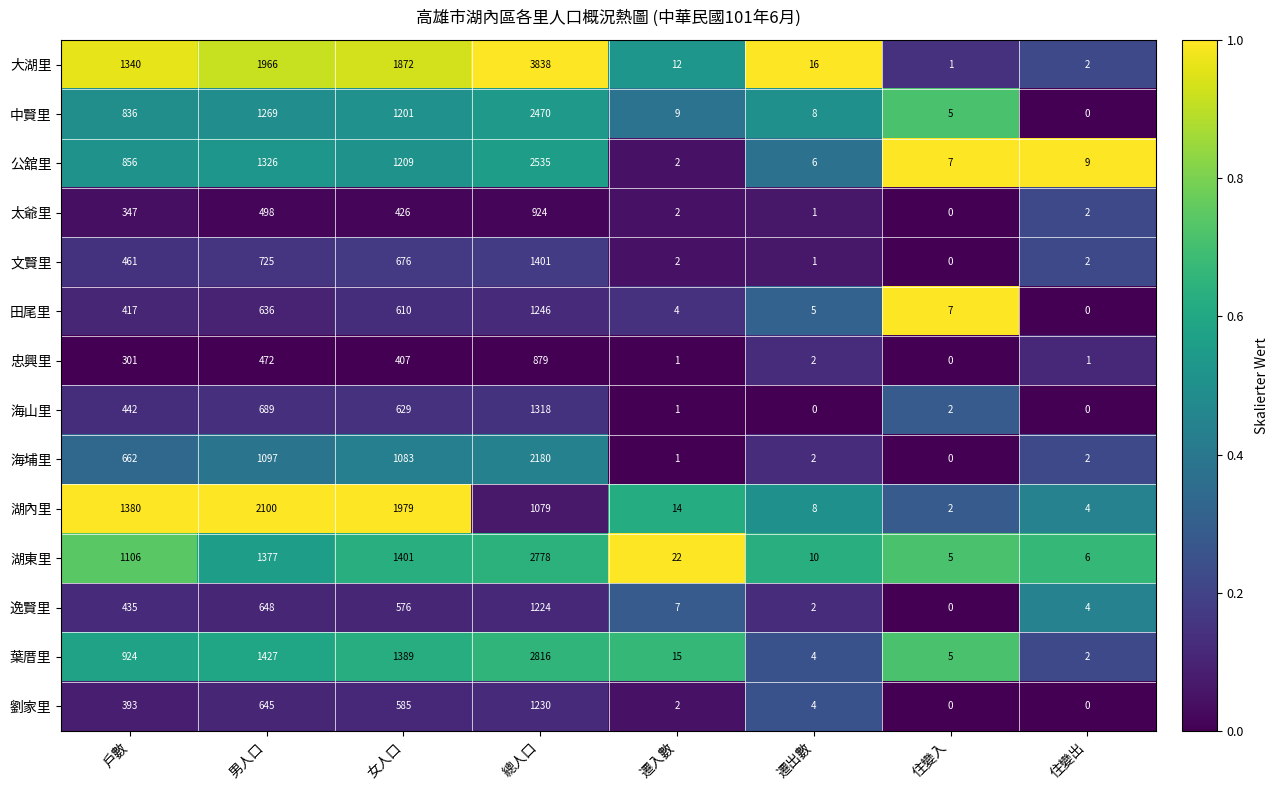

Is it true that 忠興里 equals 472 at 男人口?

True